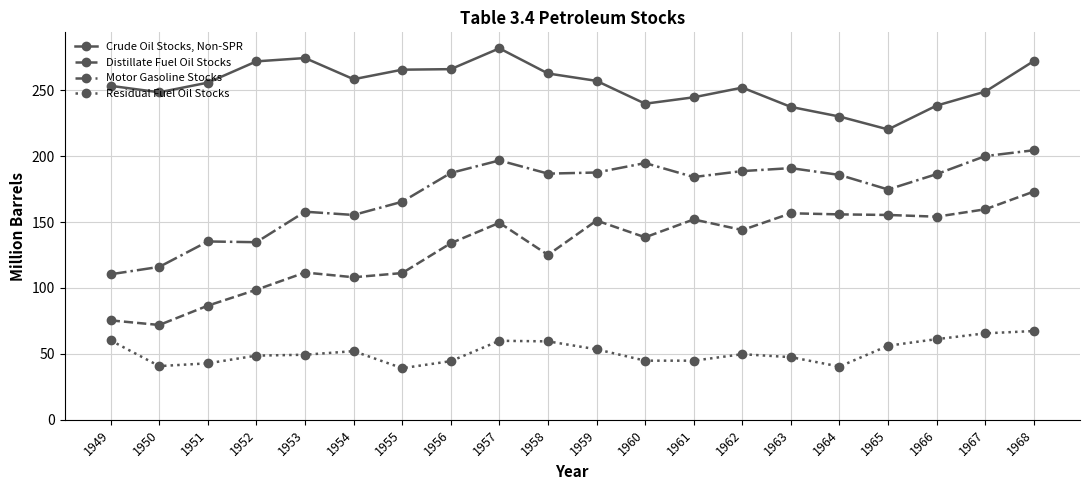

At which label does Distillate Fuel Oil Stocks reach its peak?

1968